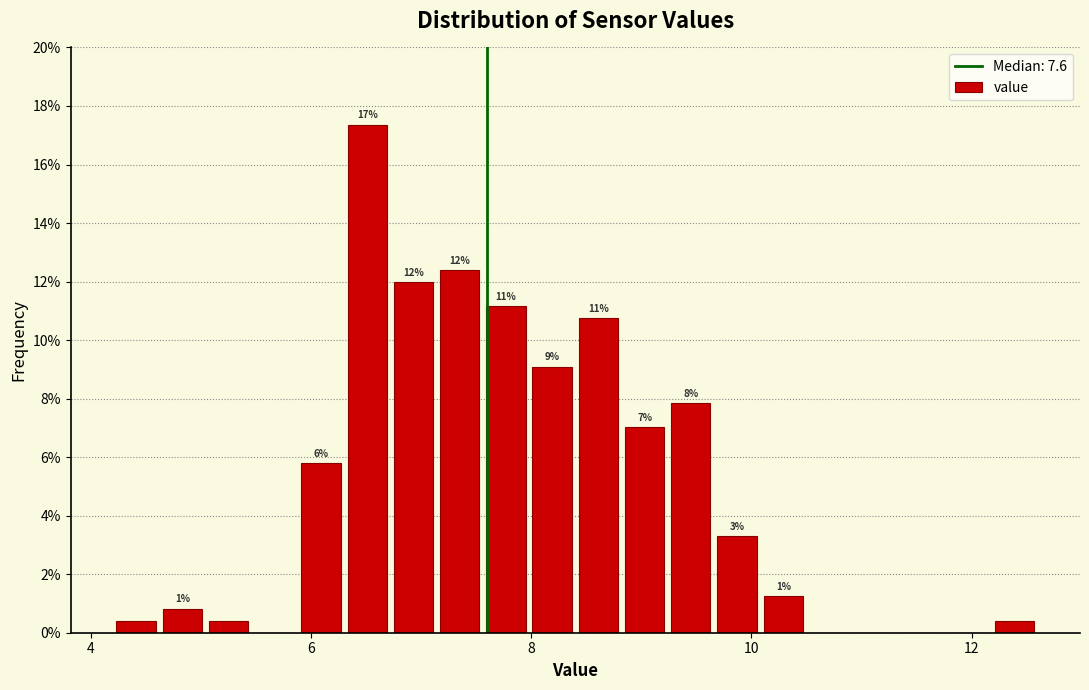

Around what value on the x-axis is the tallest bar? Give the approximate position of its centre, as read against the axis.

6.6